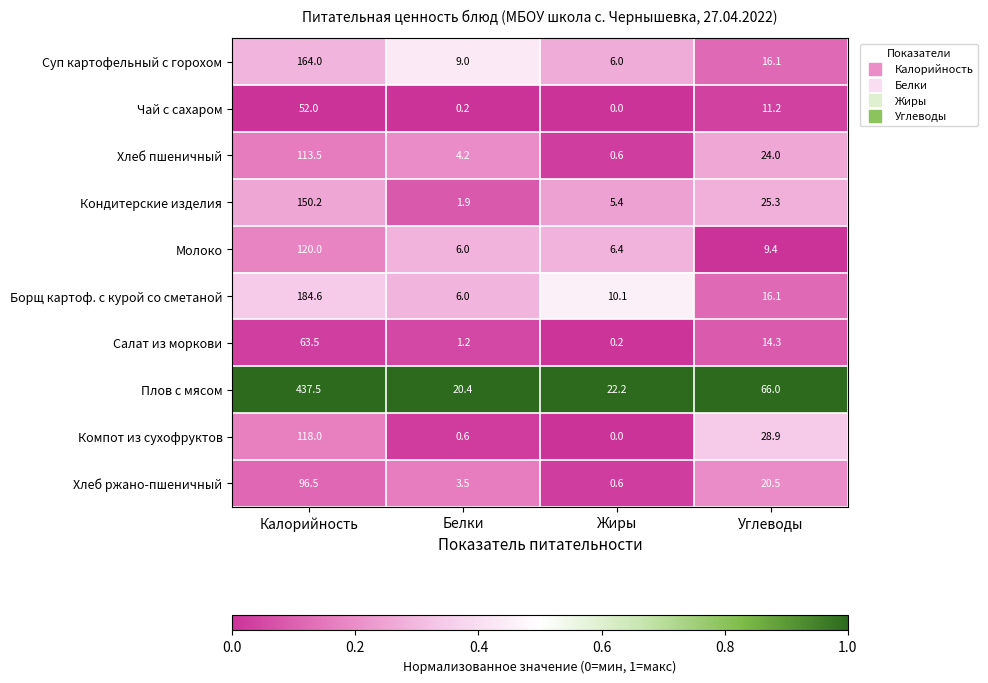

At Калорийность, list the series in order from smallest to largest.

Чай с сахаром, Салат из моркови, Хлеб ржано-пшеничный, Хлеб пшеничный, Компот из сухофруктов, Молоко, Кондитерские изделия, Суп картофельный с горохом, Борщ картоф. с курой со сметаной, Плов с мясом